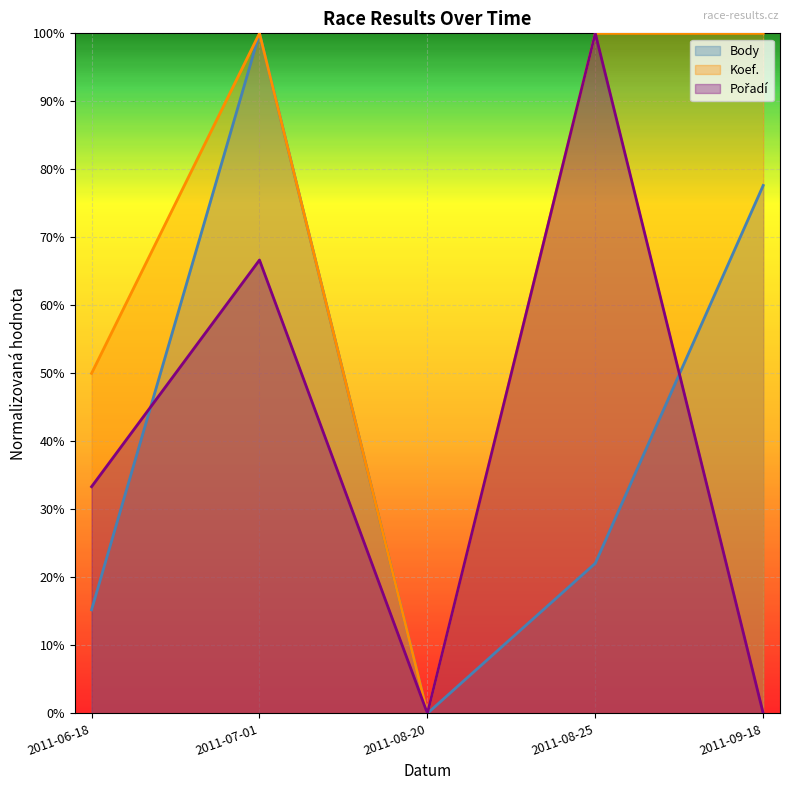

Where is Koef. nearest to the value 0?

2011-08-20